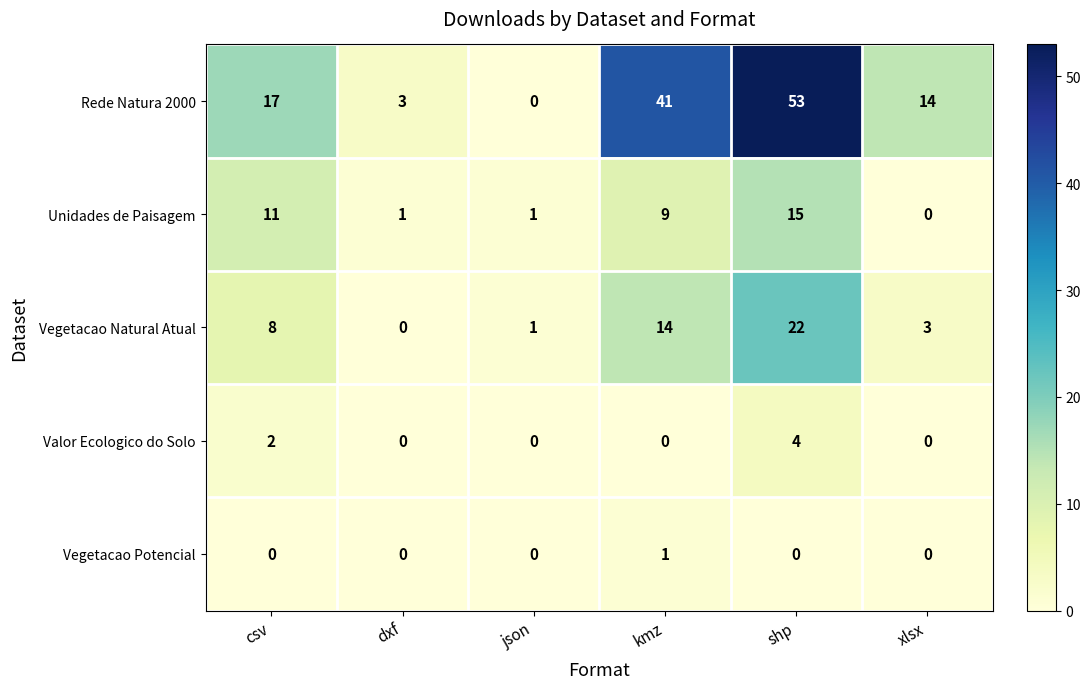

What is the difference between the Unidades de Paisagem values at xlsx and kmz?

9